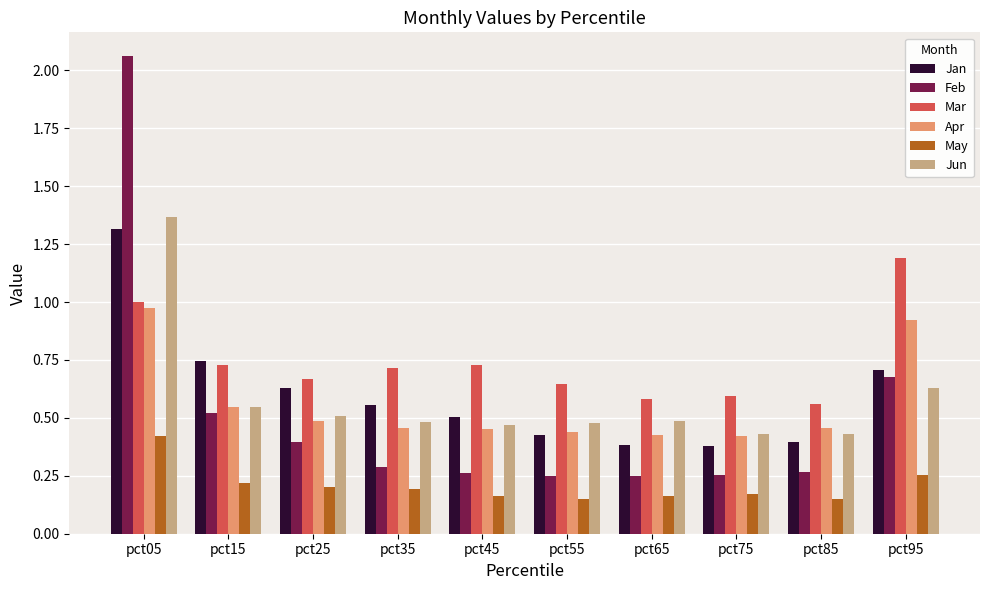

Which category has the highest value in the Jan series?

pct05